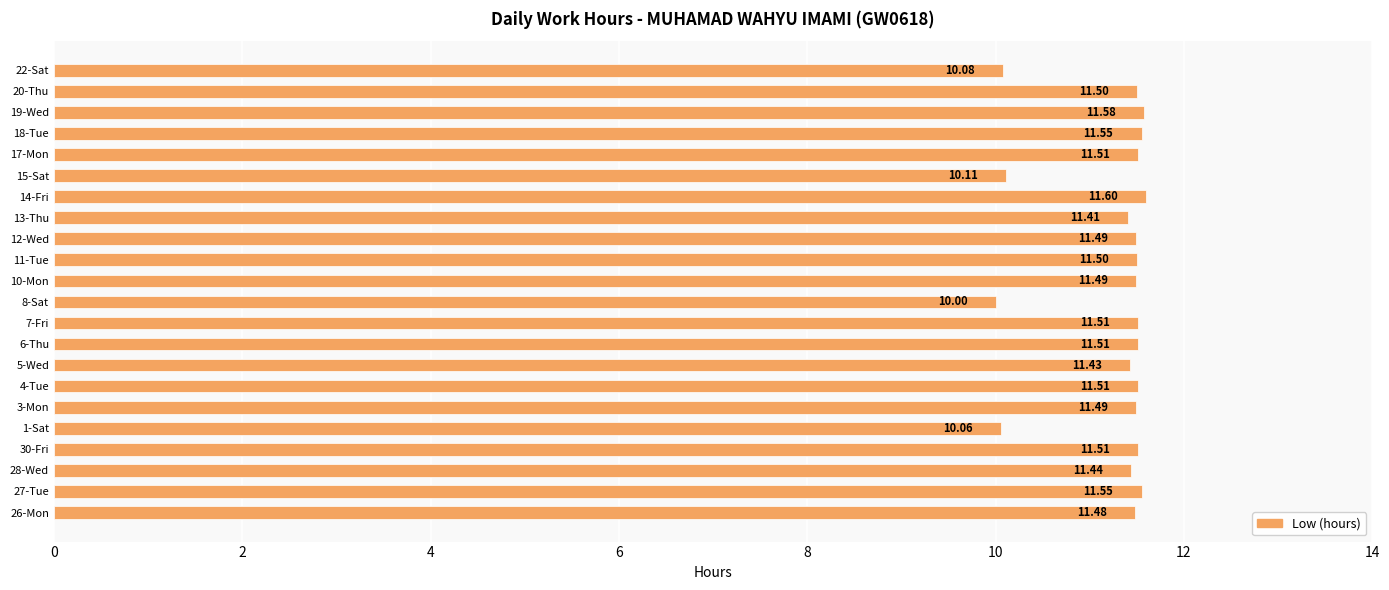

How many categories are shown in the chart?

22